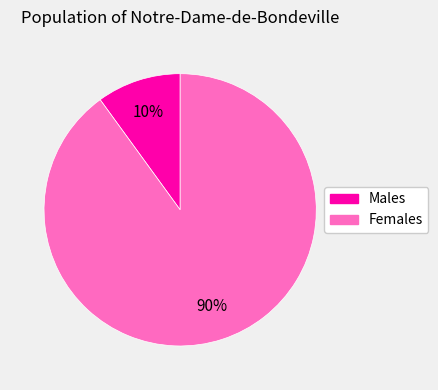

What percentage is the Females slice, to the nearest percent?

90%